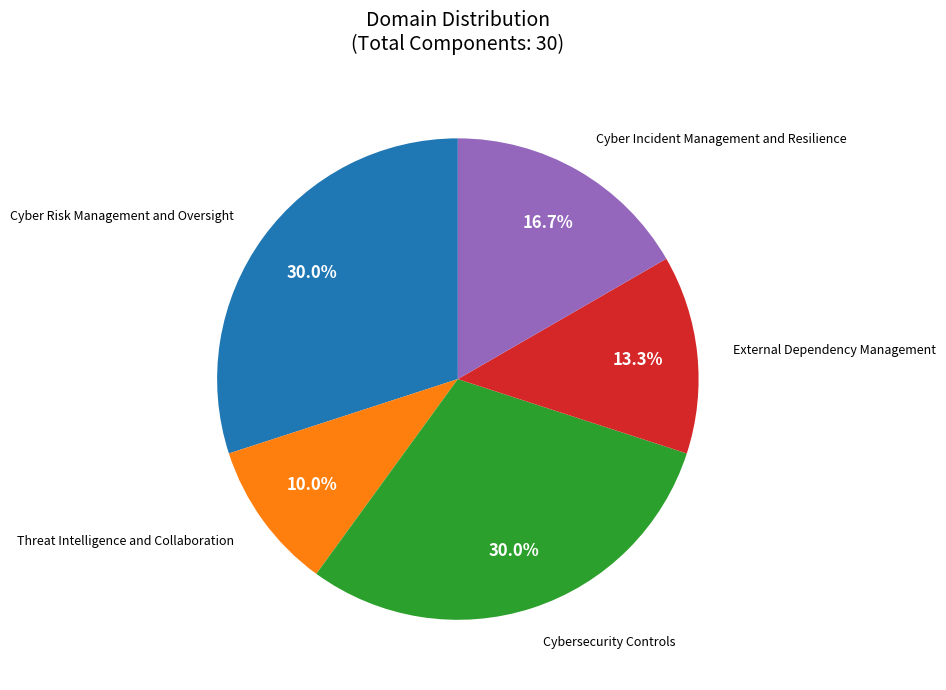

Is there a majority slice in this chart?

No